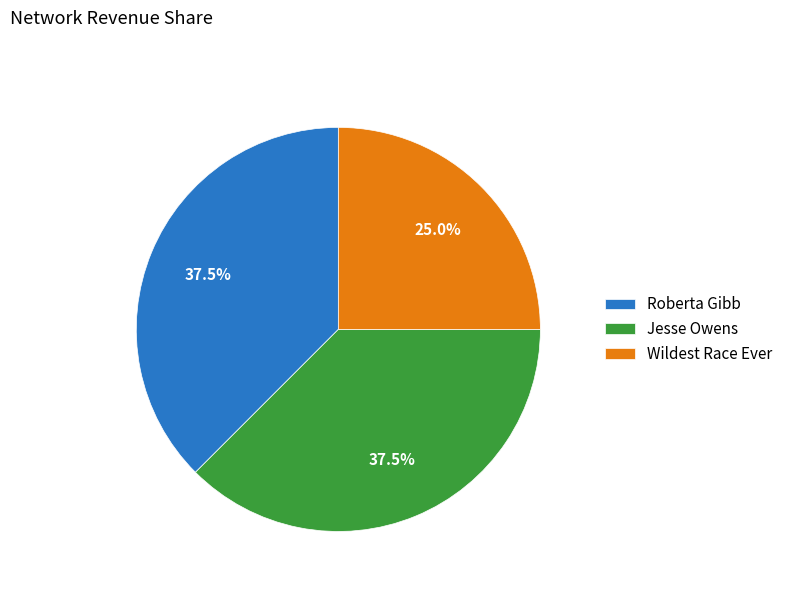

What is the smallest slice in the pie chart?

Wildest Race Ever